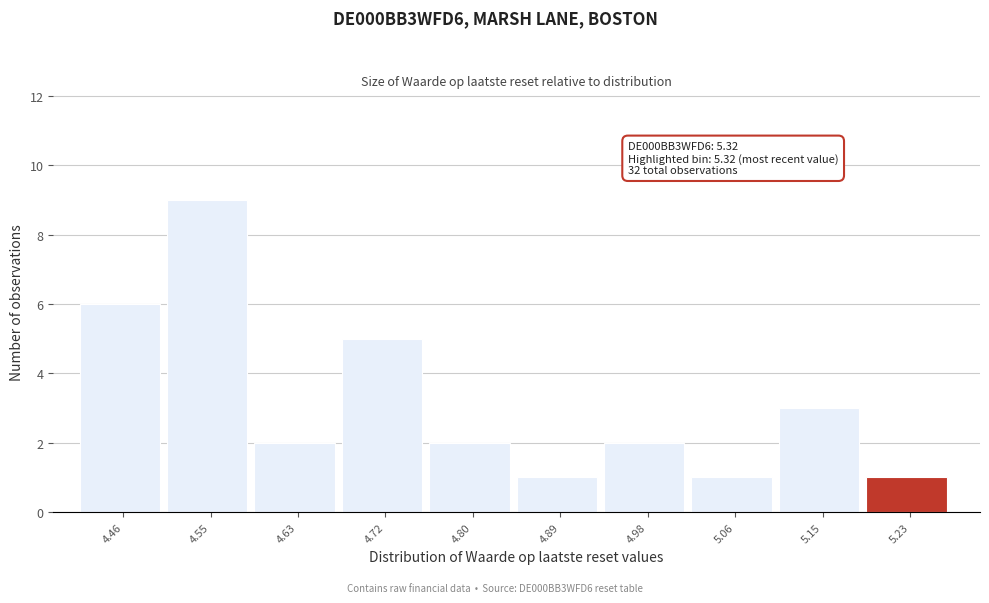

Reading left to right, list all the values displayed in this chart.

4.46=6	4.55=9	4.63=2	4.72=5	4.80=2	4.89=1	4.98=2	5.06=1	5.15=3	5.23=1